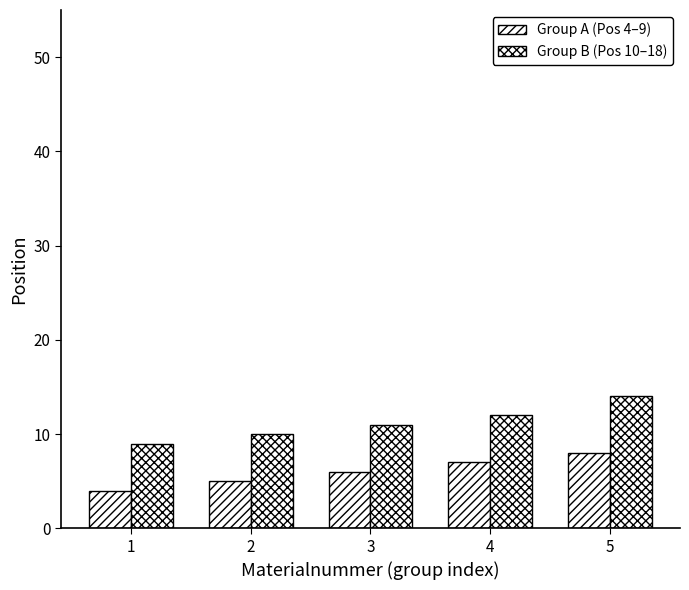

What is the sum of the Group B (Pos 10–18) values at 3 and 2?

21